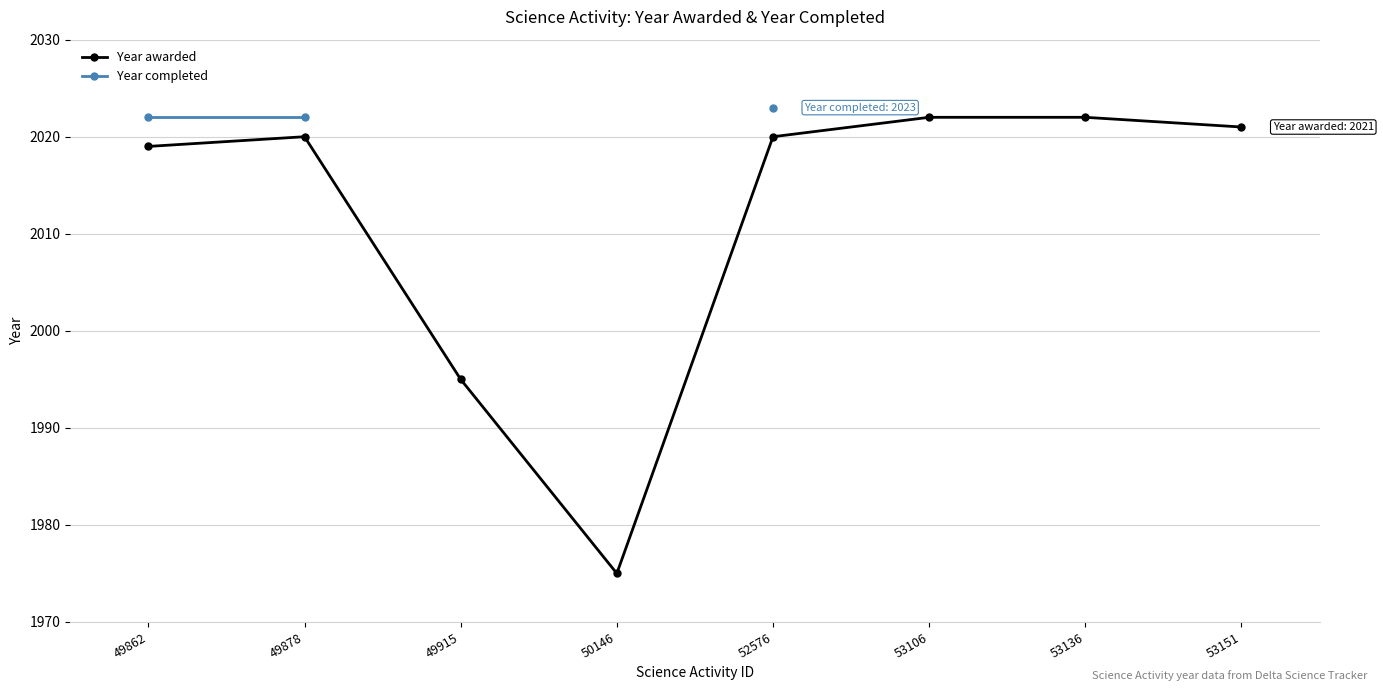

Which series has the widest spread of values?

Year awarded